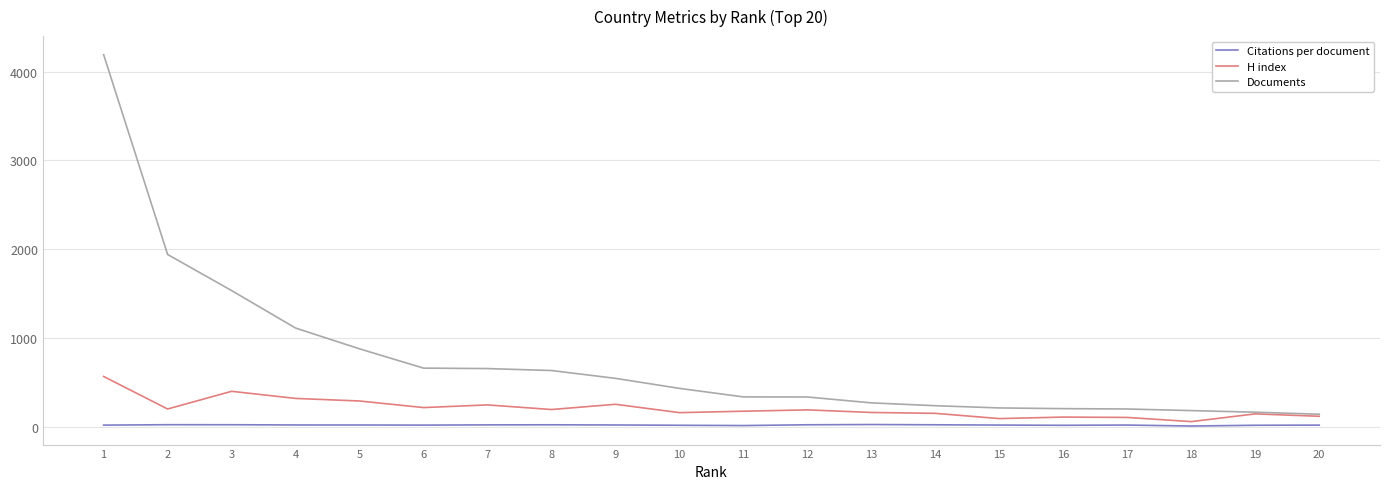

Which series changed the most between 7 and 18?

Documents